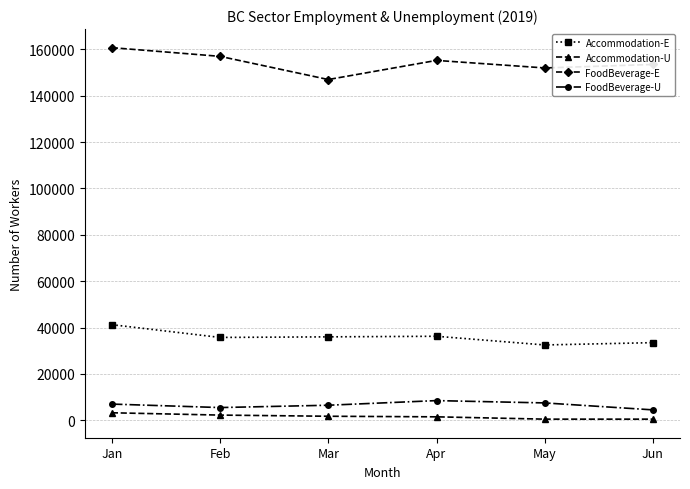

What value does the FoodBeverage-U series have at Mar, to the nearest 100?

6500